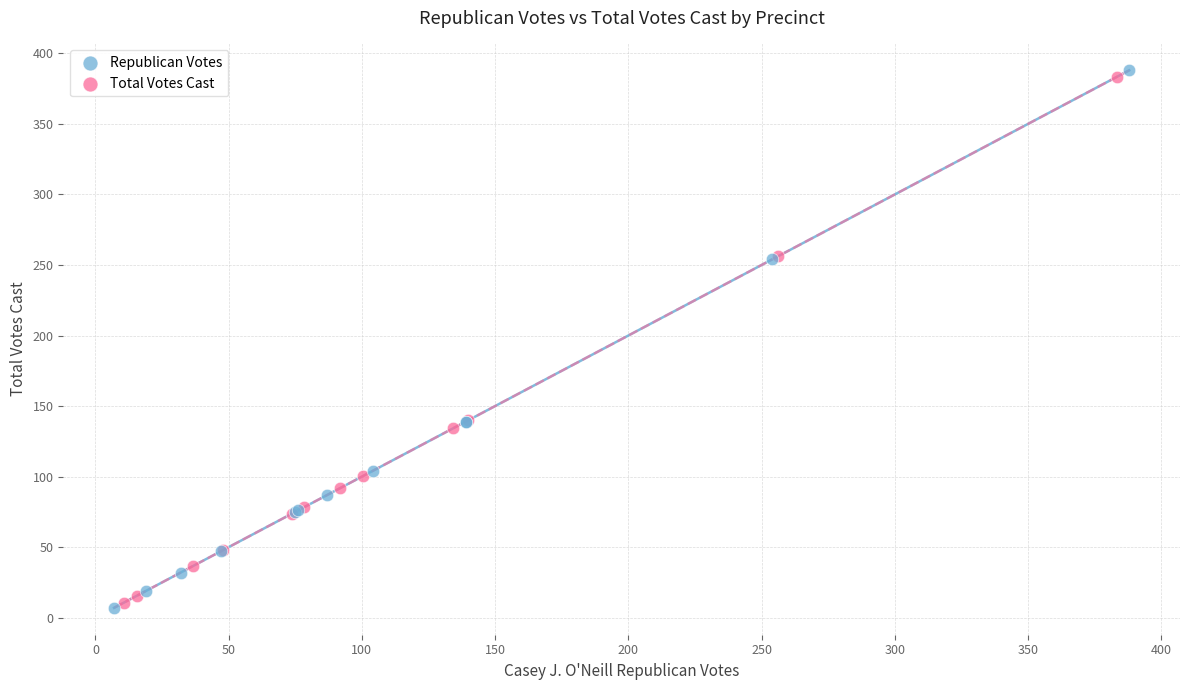

What are all the series names shown in the legend?

Republican Votes, Total Votes Cast